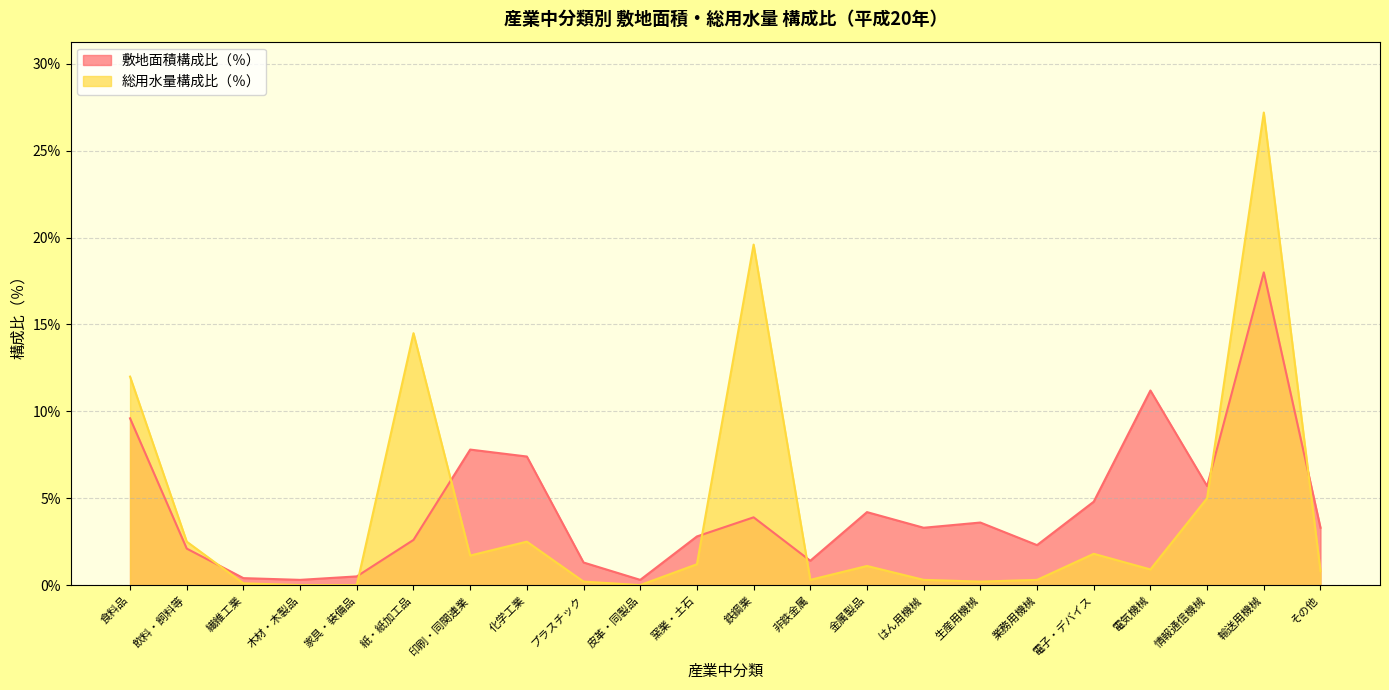

The value of 敷地面積構成比（％） at 輸送用機械 is 5.1. True or false?

False